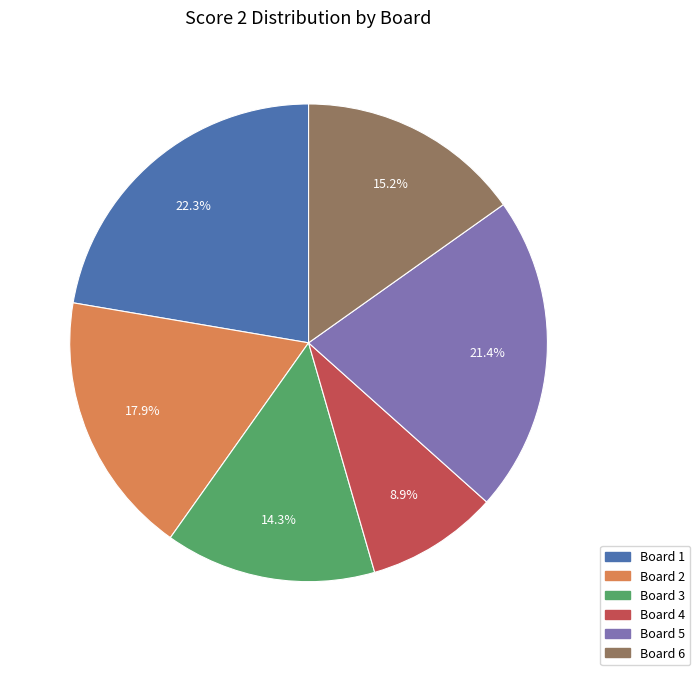

What percentage is NOT represented by Board 2?

82.1%